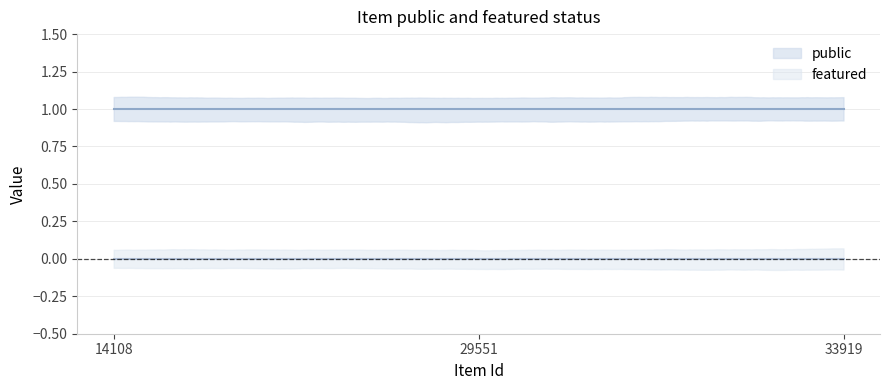

Reading right to left, extract all data points from this chart.

public: 1	1	1
featured: 0	0	0